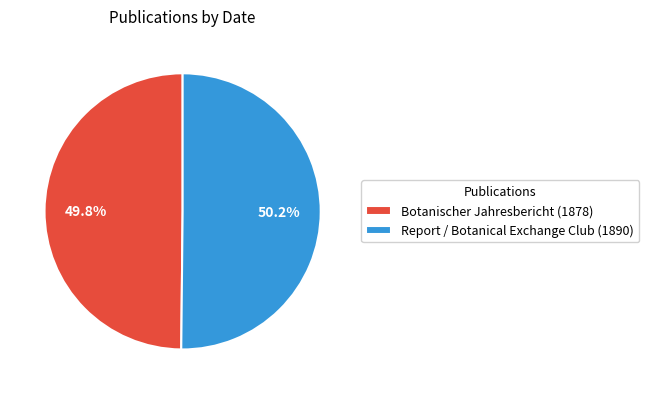

What is the total percentage of Report / Botanical Exchange Club (1890) and Botanischer Jahresbericht (1878)?

100.0%